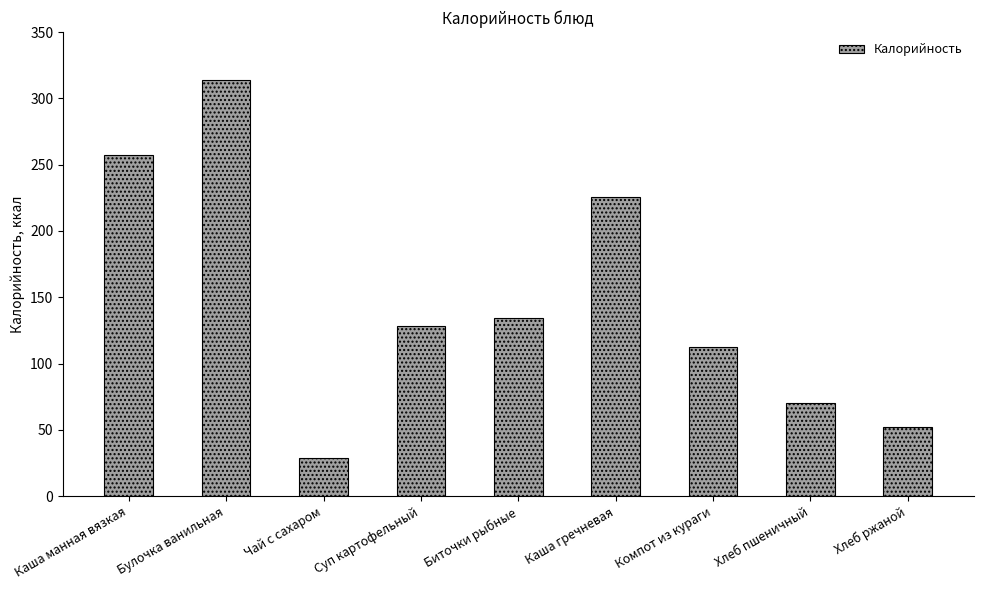

What is the difference between the values at Булочка ванильная and Чай с сахаром?

285.5